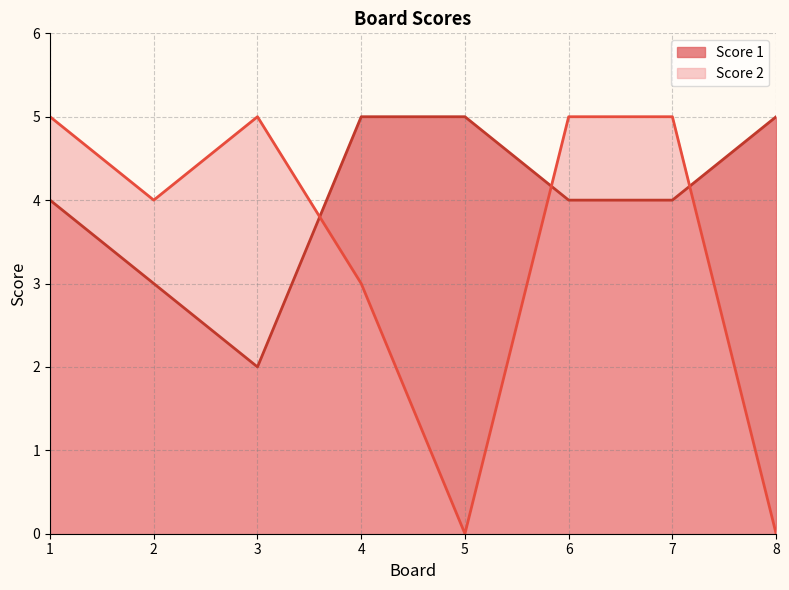

What is the sum of the Score 1 values at 7 and 3?

6